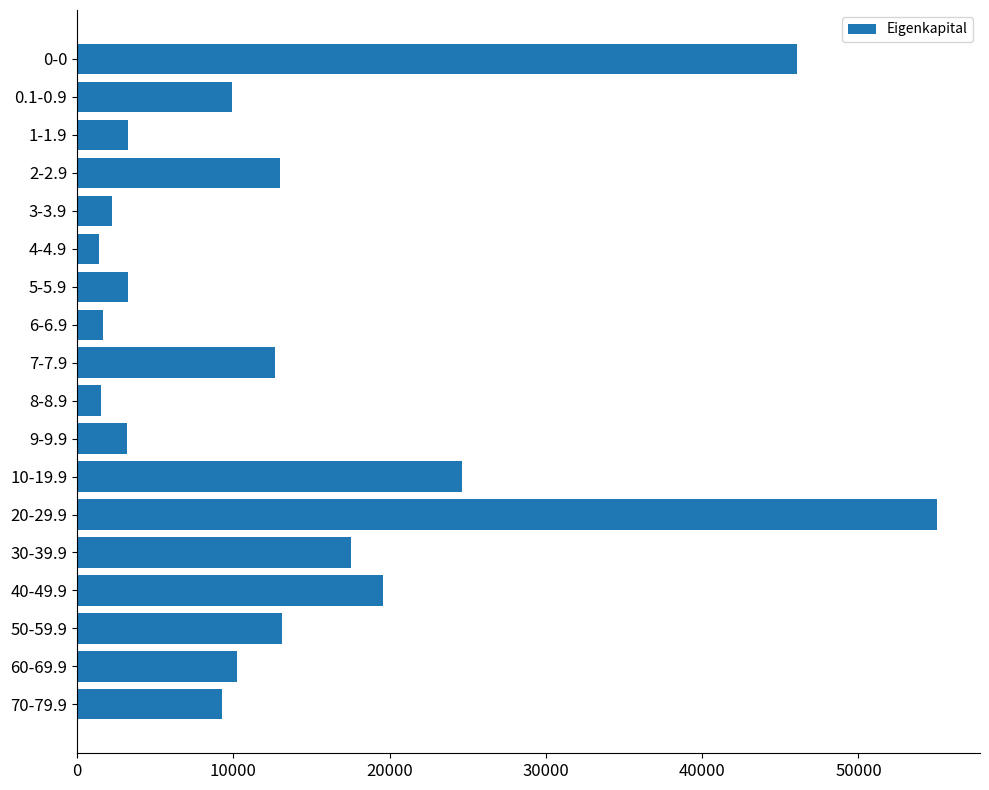

What is the label of the 15th bar from the bottom?

2-2.9